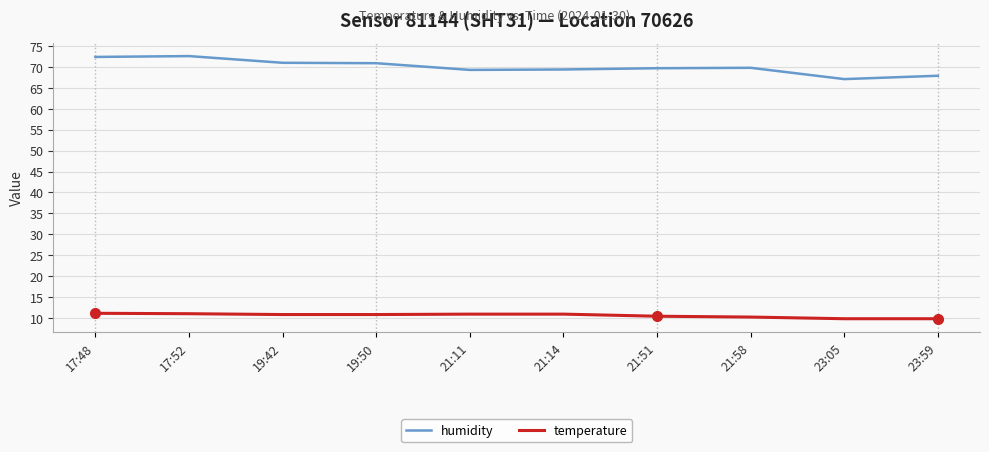

At how many categories does at least one series exceed 48?

10